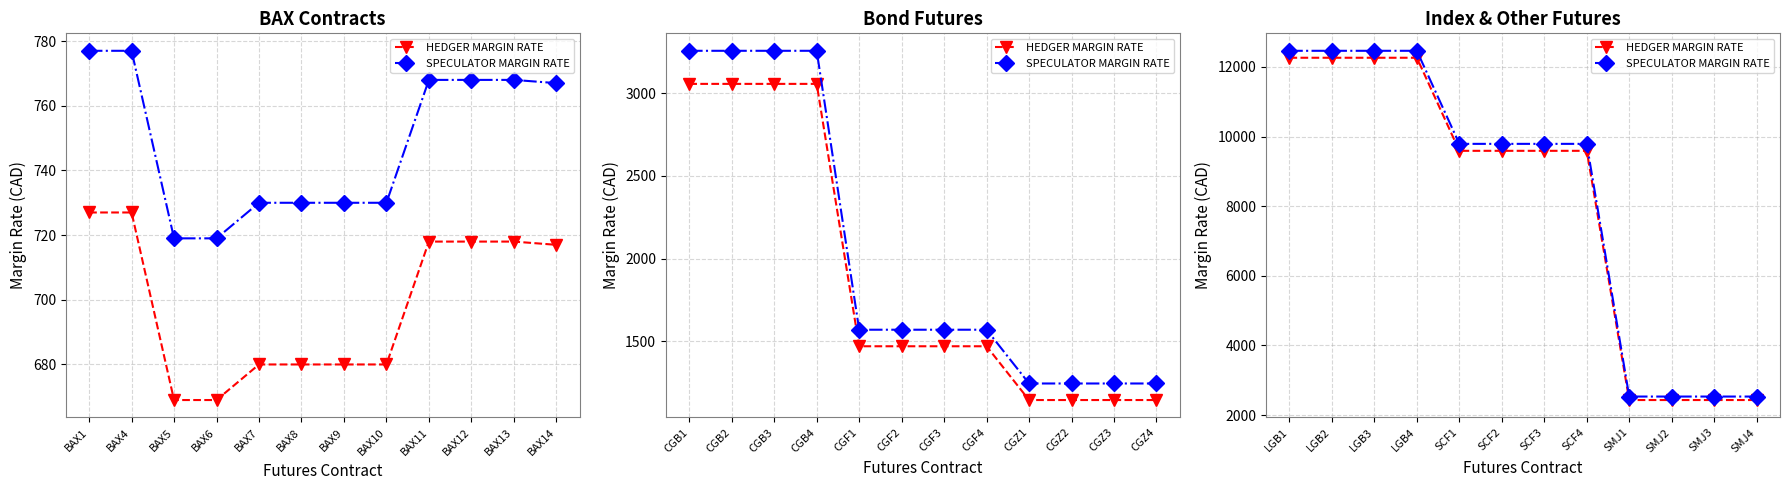

What is the value of the SPECULATOR MARGIN RATE point at the 7th from the left?

9790